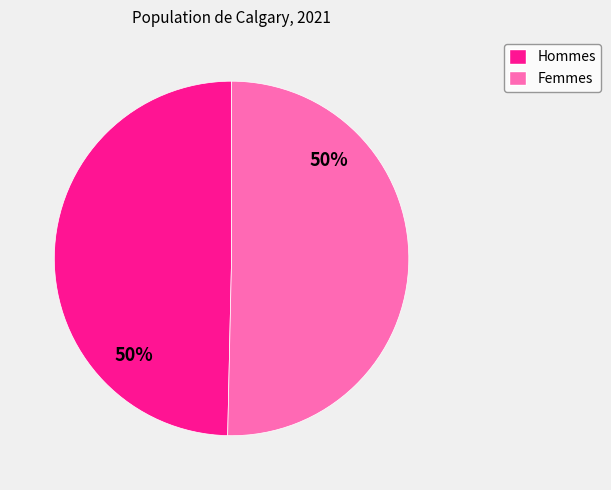

To the nearest percent, what is the average slice percentage?

50%